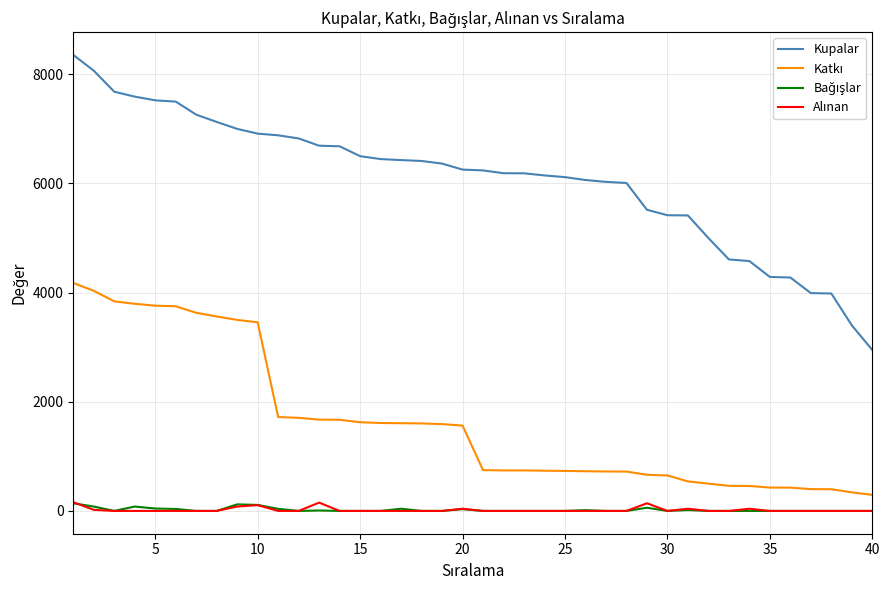

What is the maximum value shown in the chart?

8355